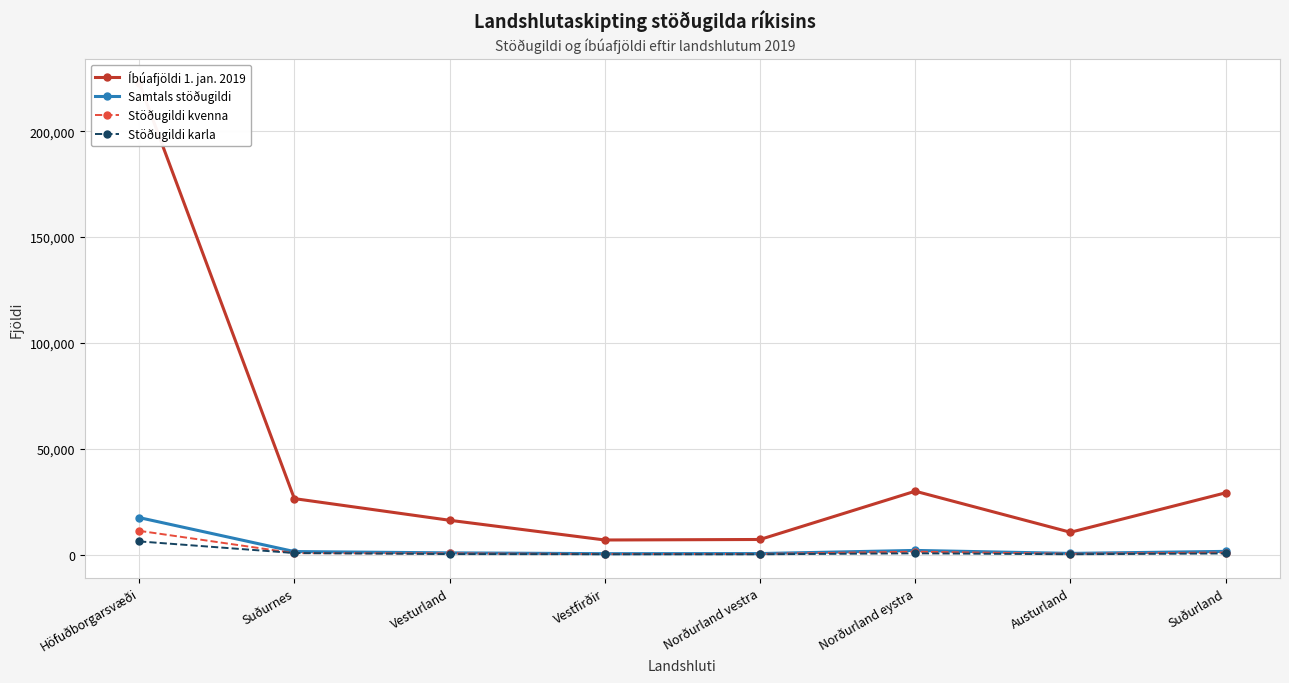

What is the difference between the Samtals stöðugildi values at Vestfirðir and Suðurnes?

995